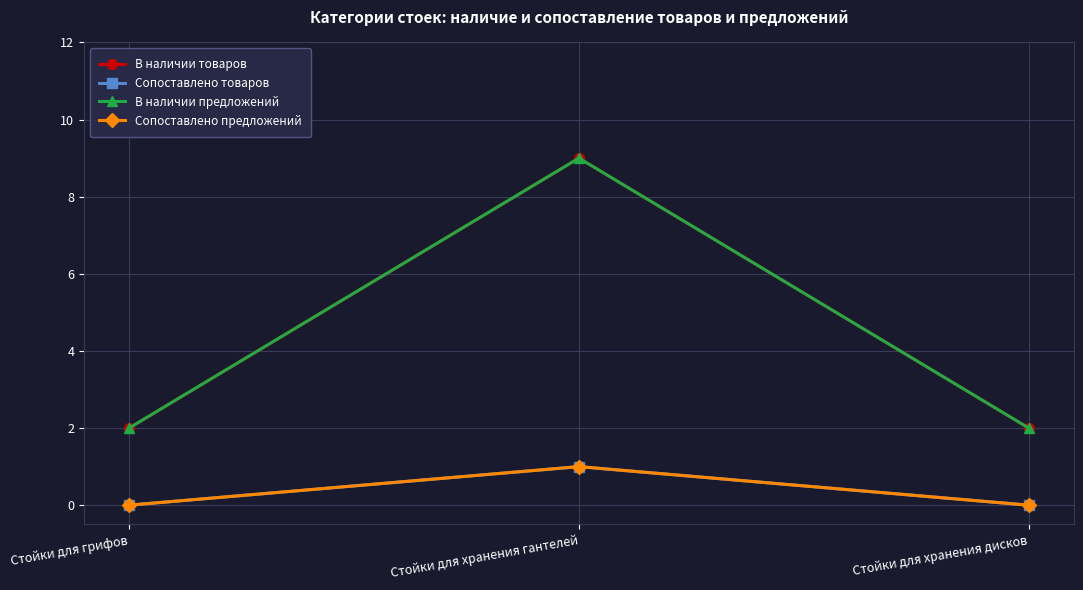

What is the difference between the highest and lowest values at Стойки для хранения дисков?

2